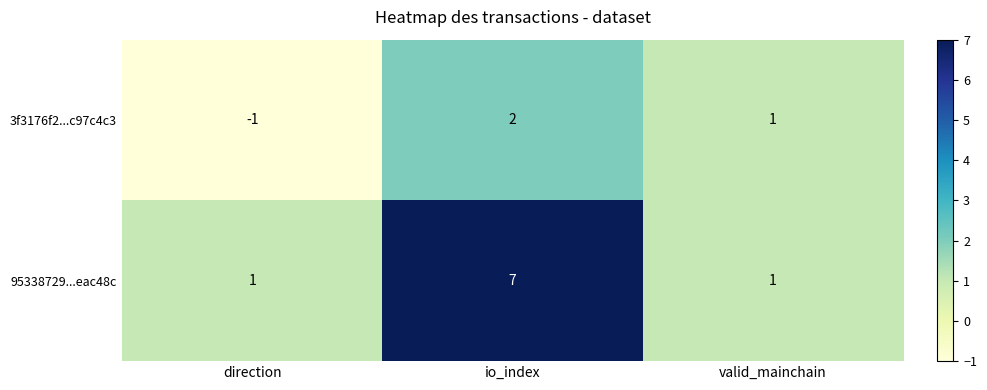

Rank the series at direction from highest to lowest value.

95338729...eac48c, 3f3176f2...c97c4c3